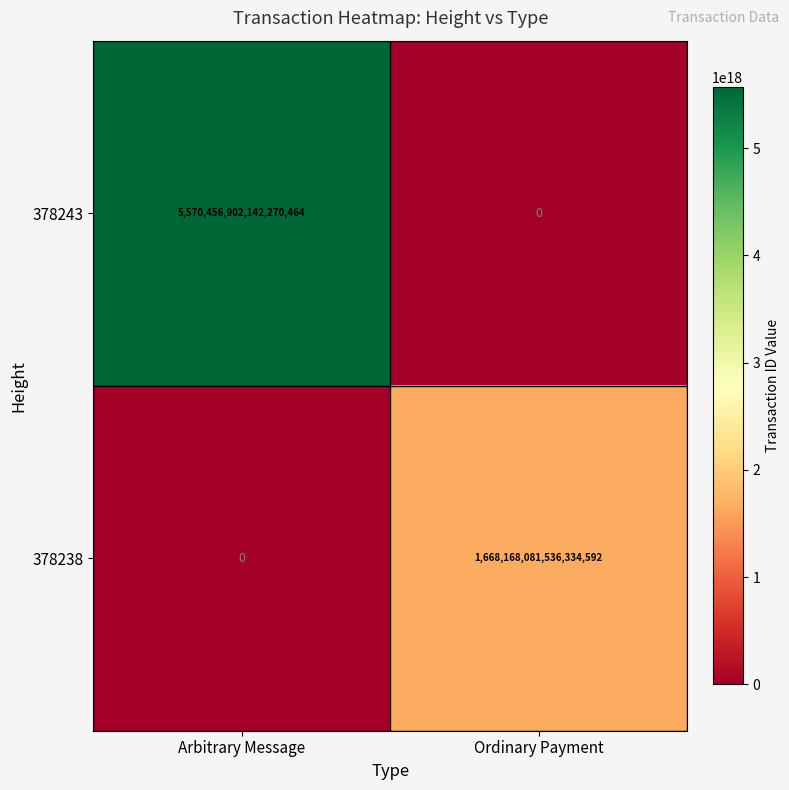

The 378243 series shows 5570456902142270464 at Arbitrary Message. True or false?

True